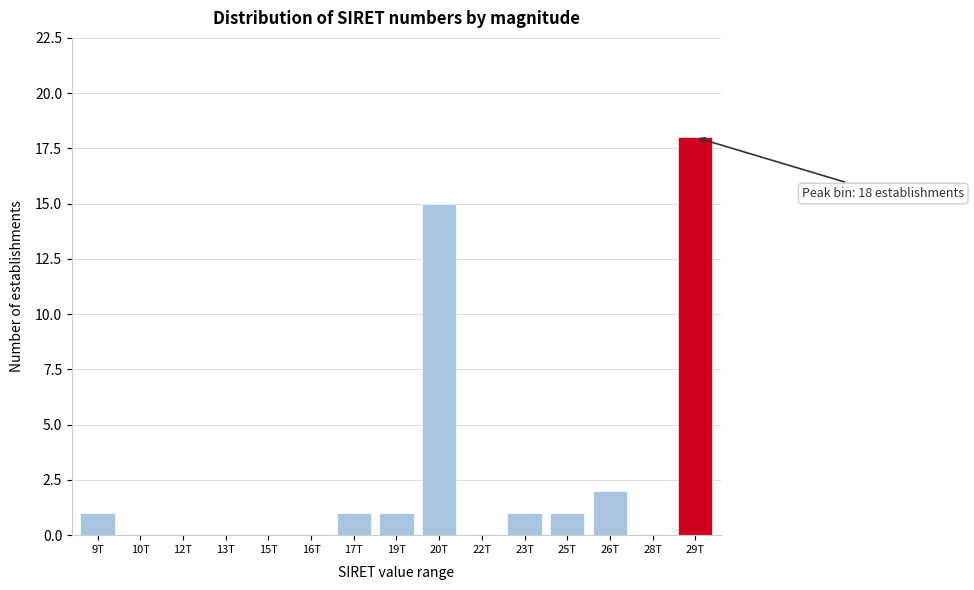

Reading right to left, extract all data points from this chart.

29T=18	28T=0	26T=2	25T=1	23T=1	22T=0	20T=15	19T=1	17T=1	16T=0	15T=0	13T=0	12T=0	10T=0	9T=1